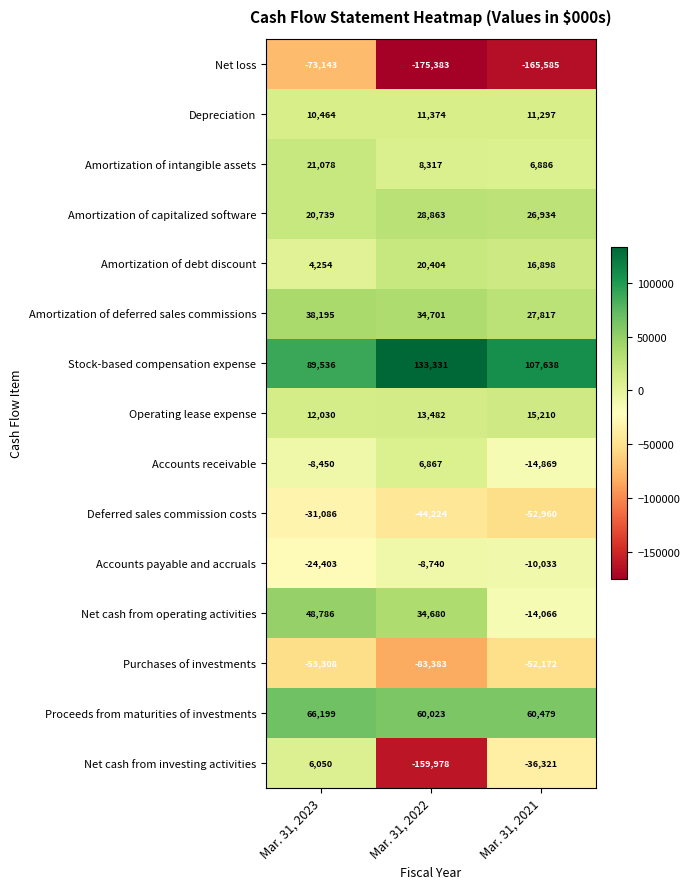

What is the minimum value shown in the chart?

-175383